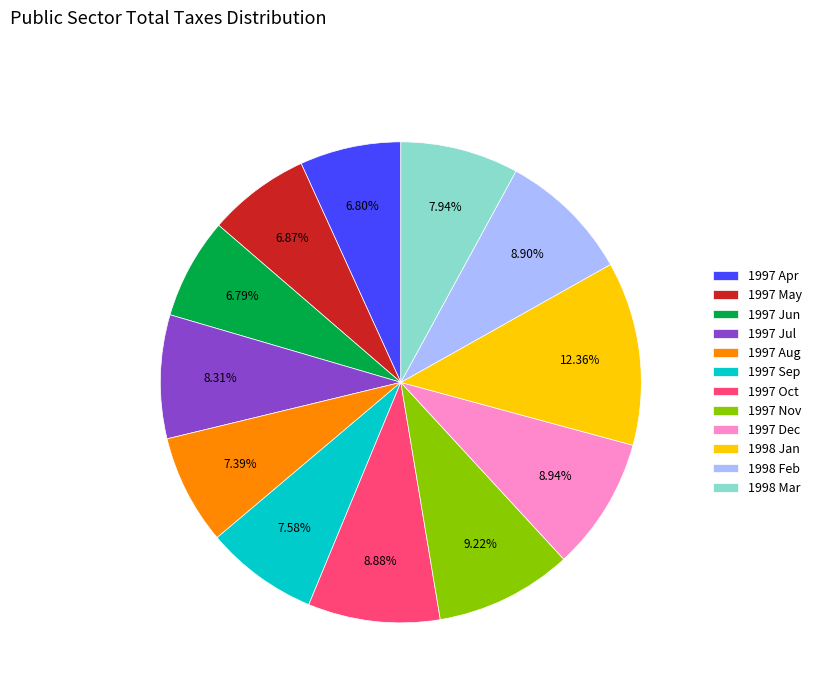

What is the ratio of the value at 1997 Aug to the value at 1997 Sep?

1.0